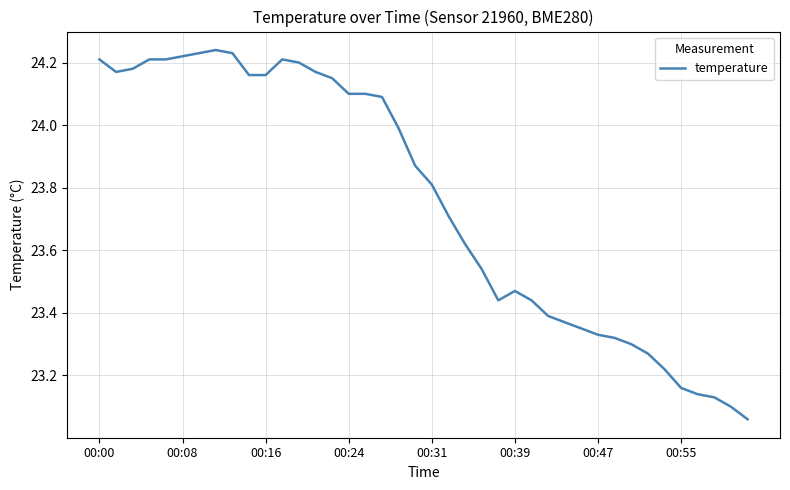

What is the difference between the maximum and minimum values?

1.2